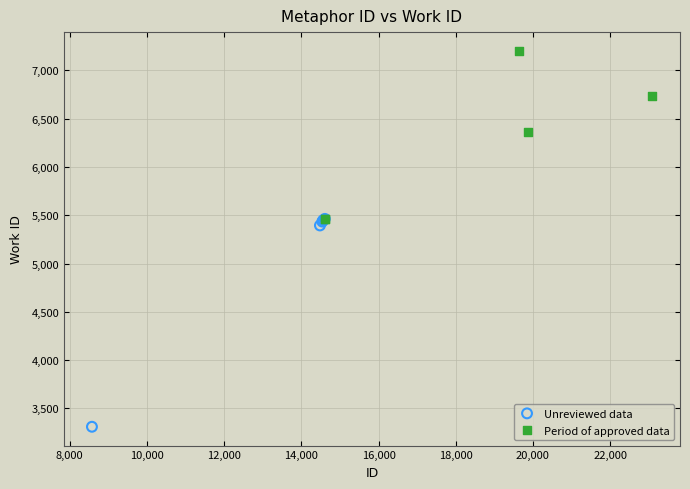

Which series has the largest Y range (max minus min)?

Unreviewed data